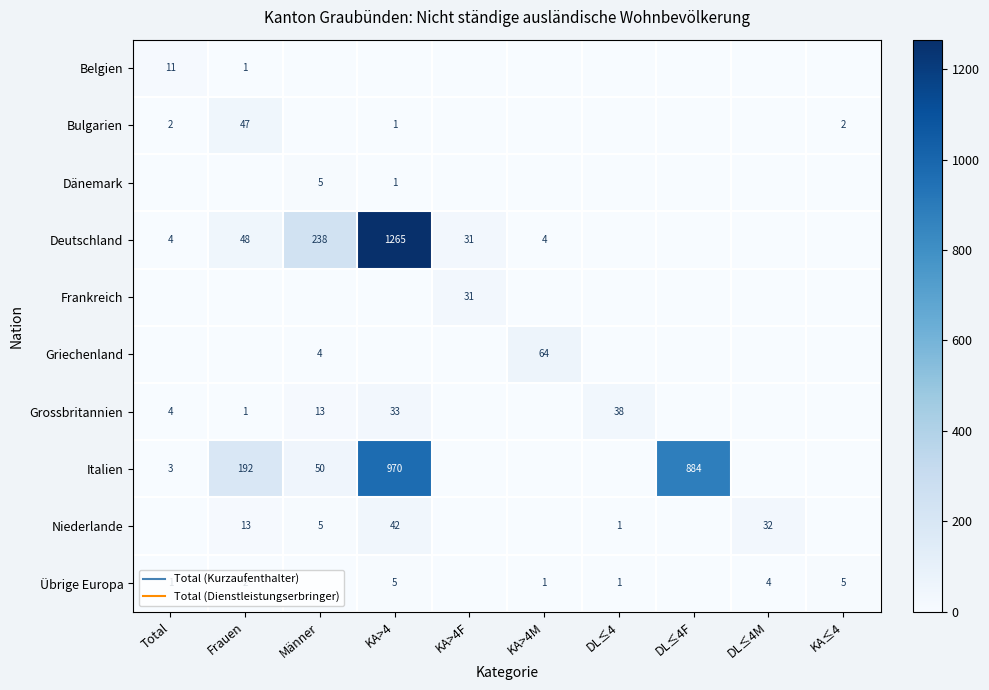

Which series has the widest spread of values?

Deutschland